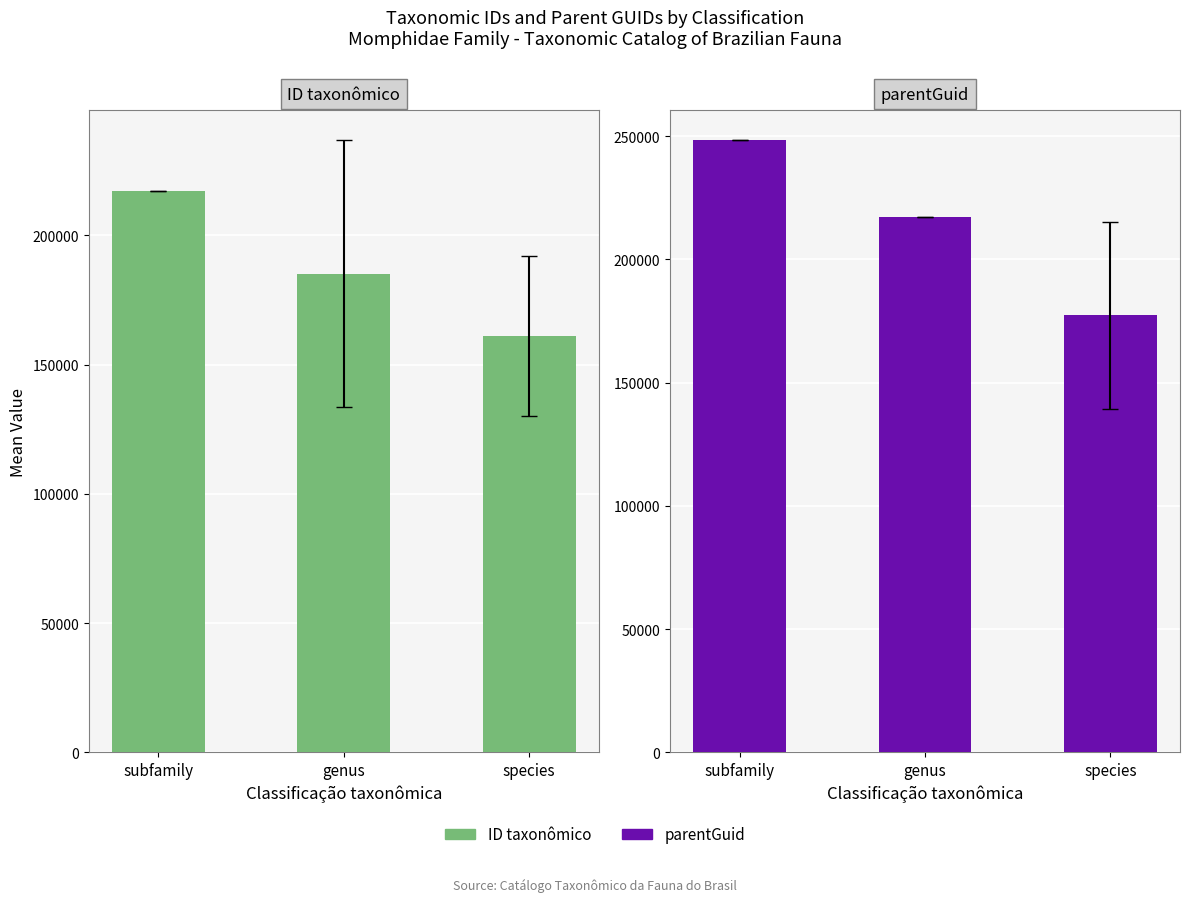

Where is parentGuid nearest to the value 212789?

genus